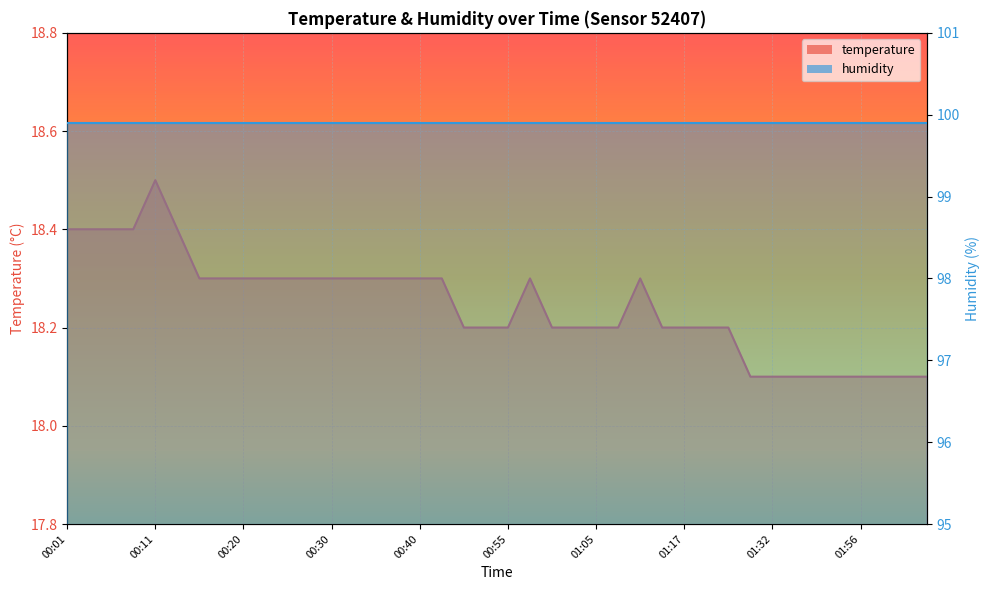

What is the label of the 29th point from the left?

01:17